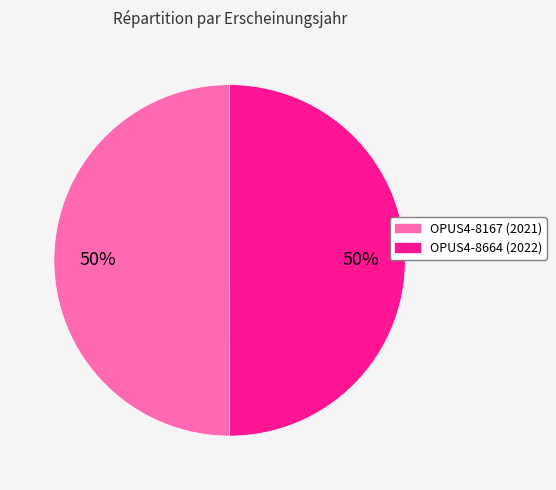

To the nearest percent, what portion does OPUS4-8664 represent?

50%